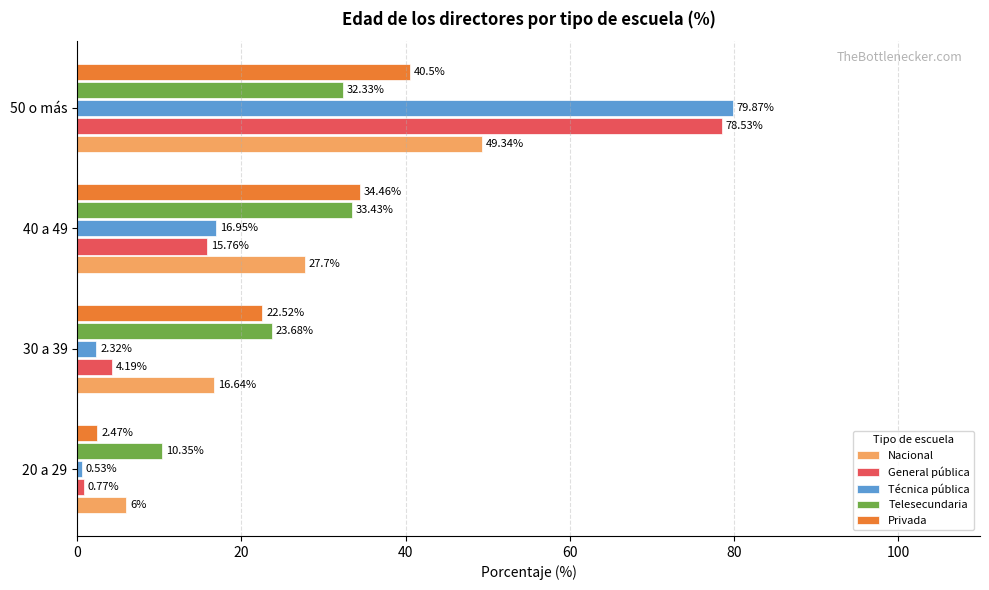

Is the value of Telesecundaria at 30 a 39 greater than the value of General pública at 20 a 29?

Yes